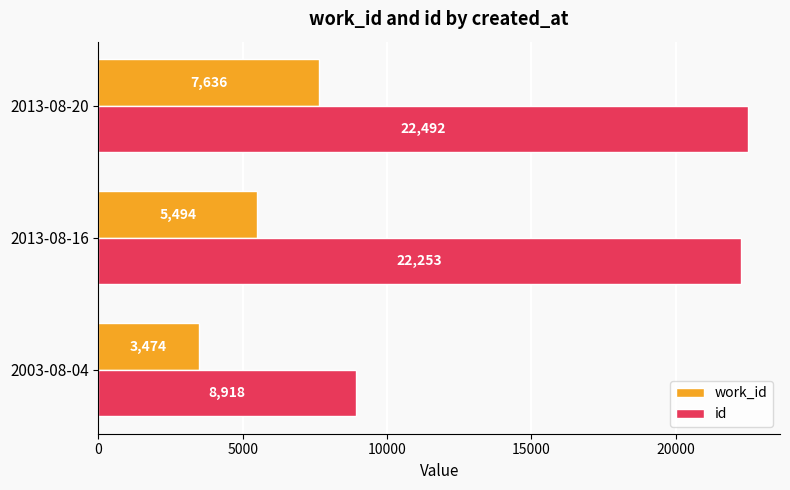

Which series changed the most between 2013-08-16 and 2013-08-20?

work_id